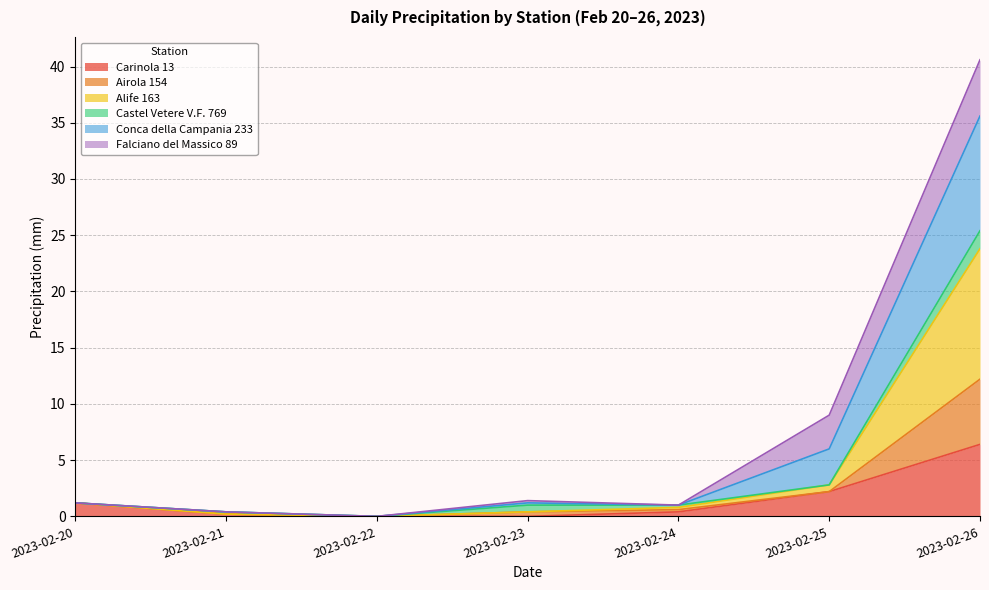

The value of Carinola 13 at 2023-02-26 is 6.4. True or false?

True